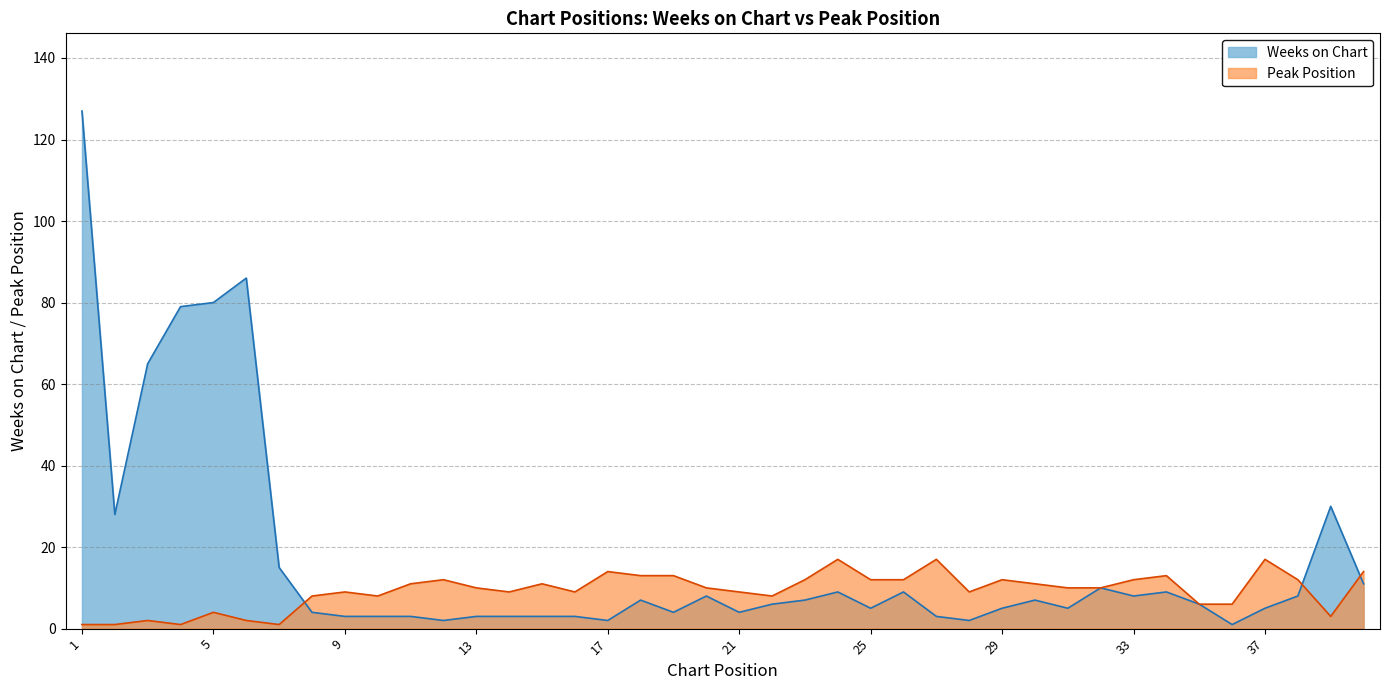

True or false: Peak Position and Weeks on Chart cross at least once.

True